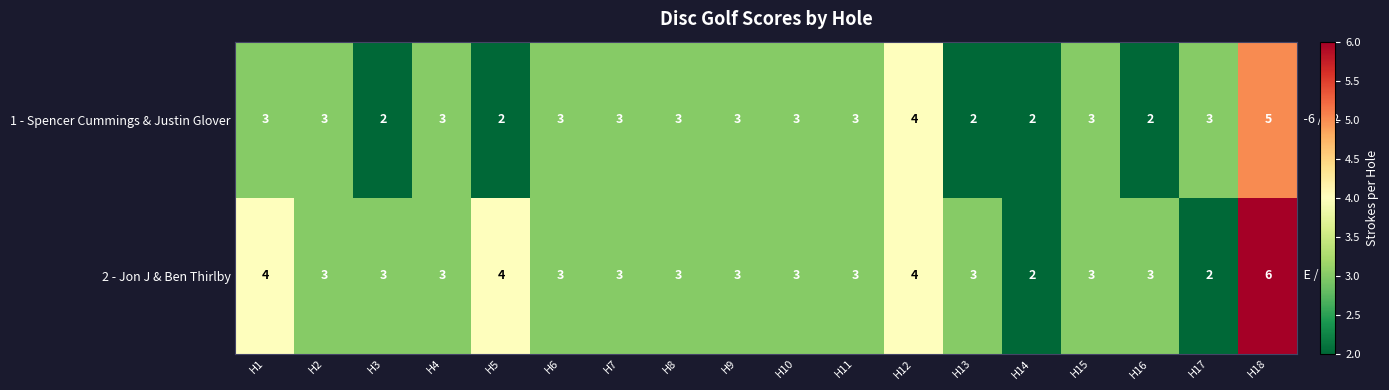

Count the 2 - Jon J & Ben Thirlby values in the range 3 to 4.

15